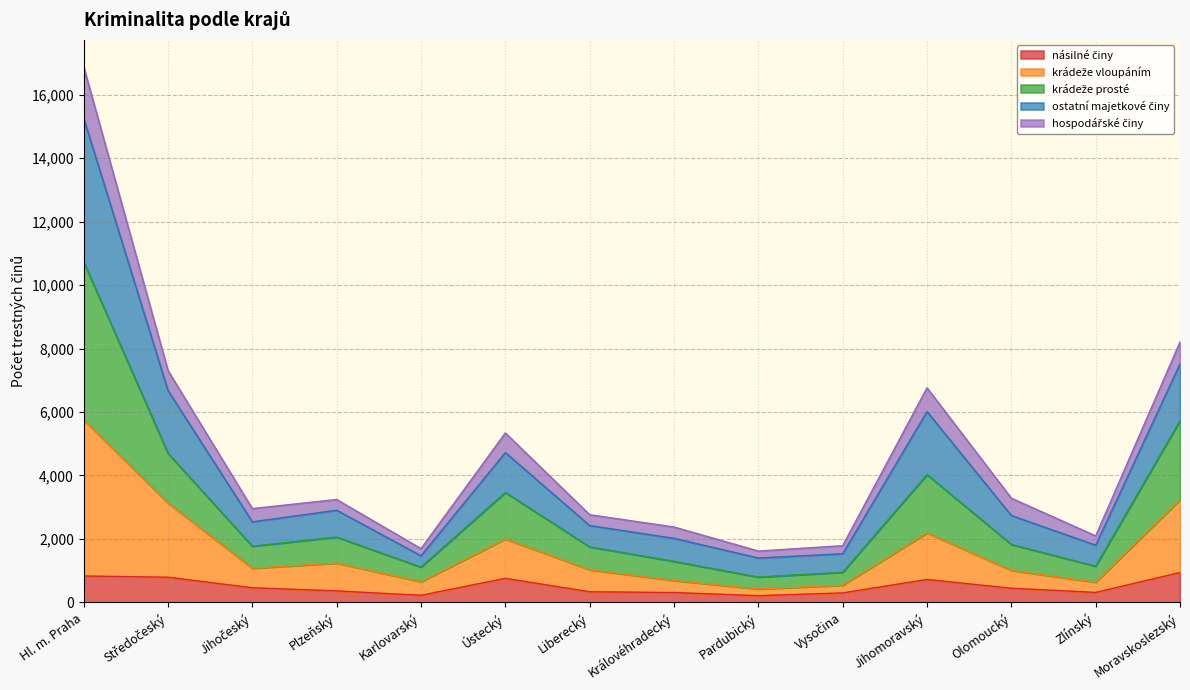

At which category is the sum across all series the highest?

Hl. m. Praha